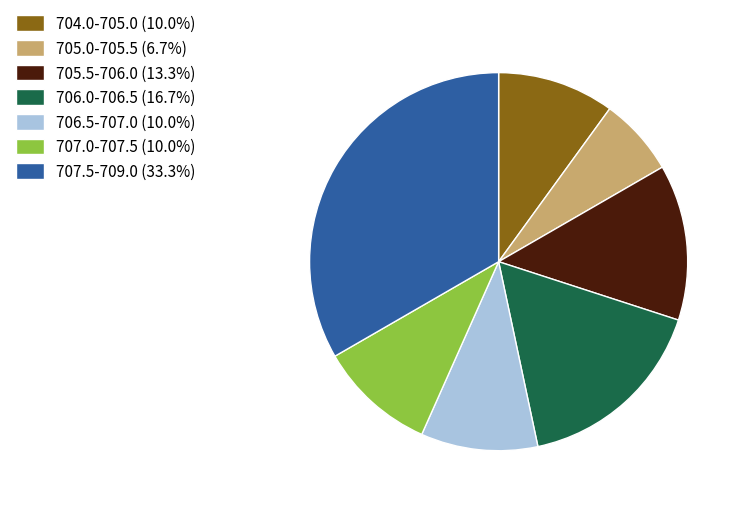

Approximately how many times larger is the value at 705.0-705.5 (6.7%) compared to 704.0-705.0 (10.0%)?

0.7